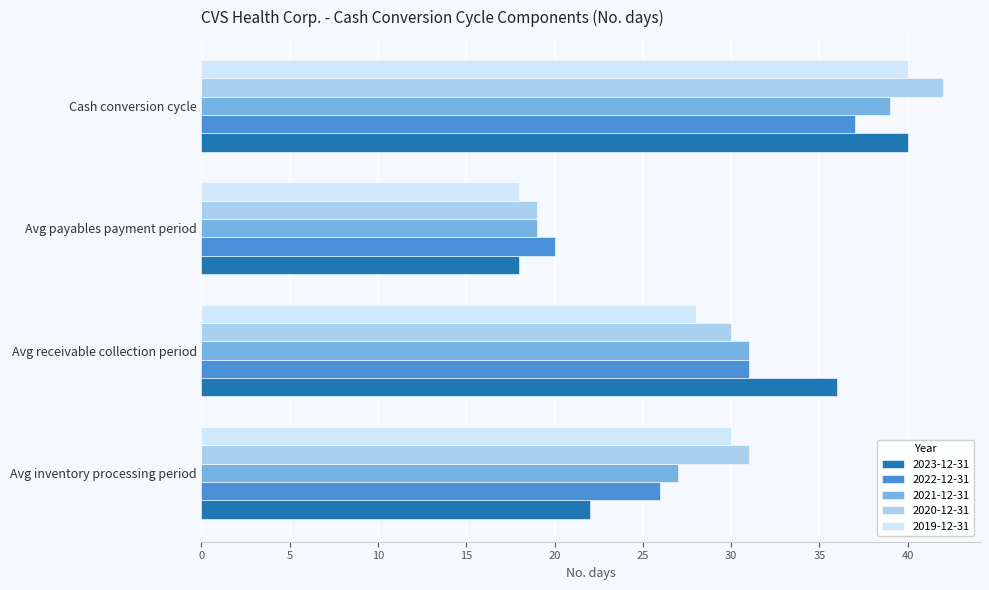

Which series changed the most between Avg payables payment period and Cash conversion cycle?

2020-12-31